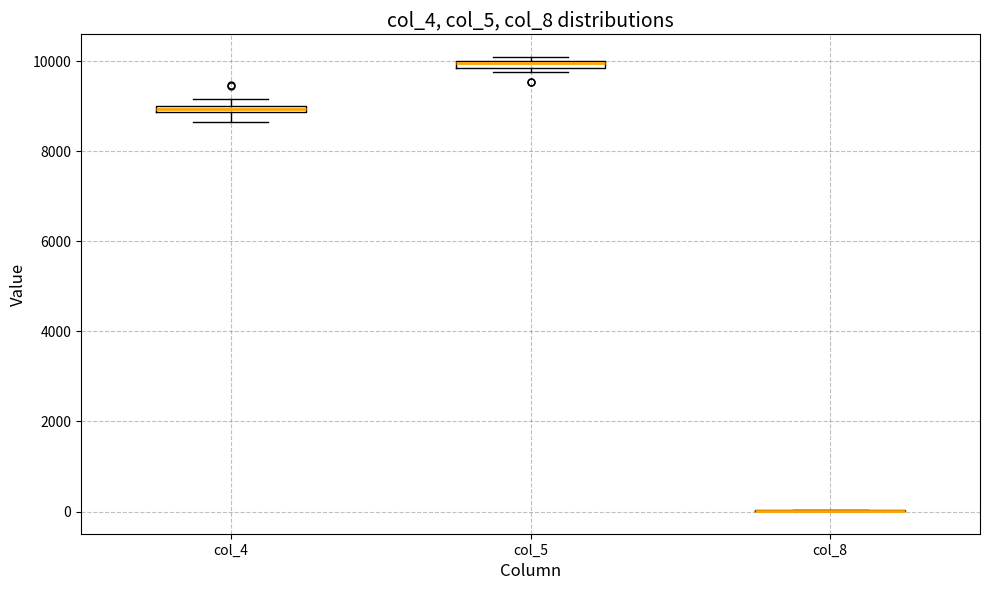

Where is the upper edge of the box for col_5 on the y-axis? The values are not printed on the chart, so give them approximately, as read against the axis.

10000